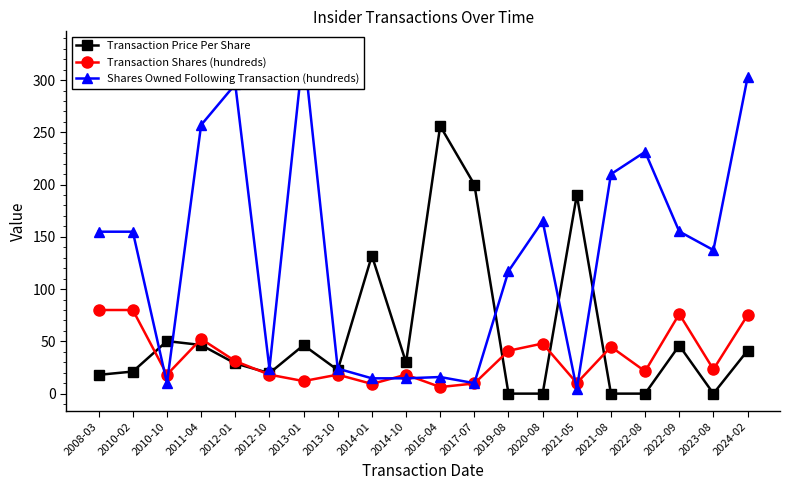

What is the value of the Shares Owned Following Transaction (hundreds) point at the 18th from the left?

155.1